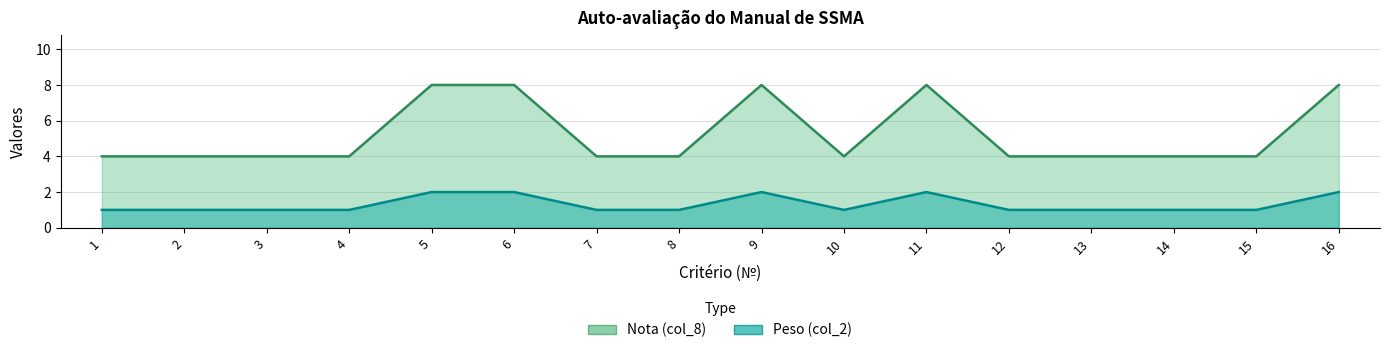

Is it true that Nota (col_8) equals 8 at 9?

True